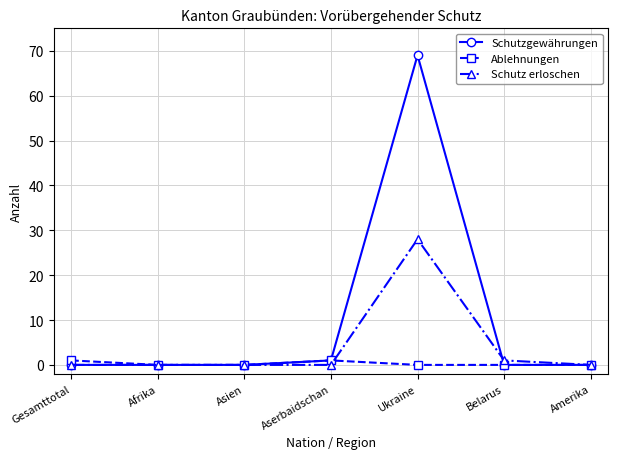

What is the label of the 3rd point from the left?

Asien